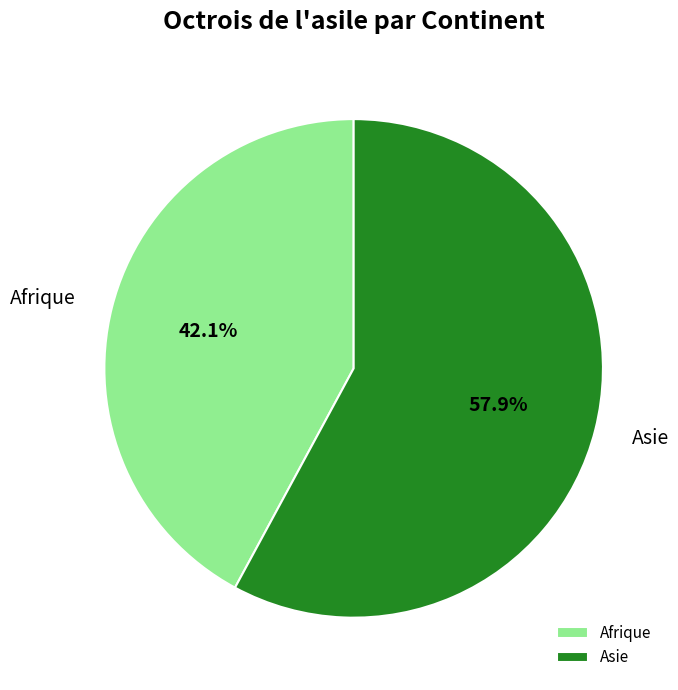

Count the number of slices in the pie.

2